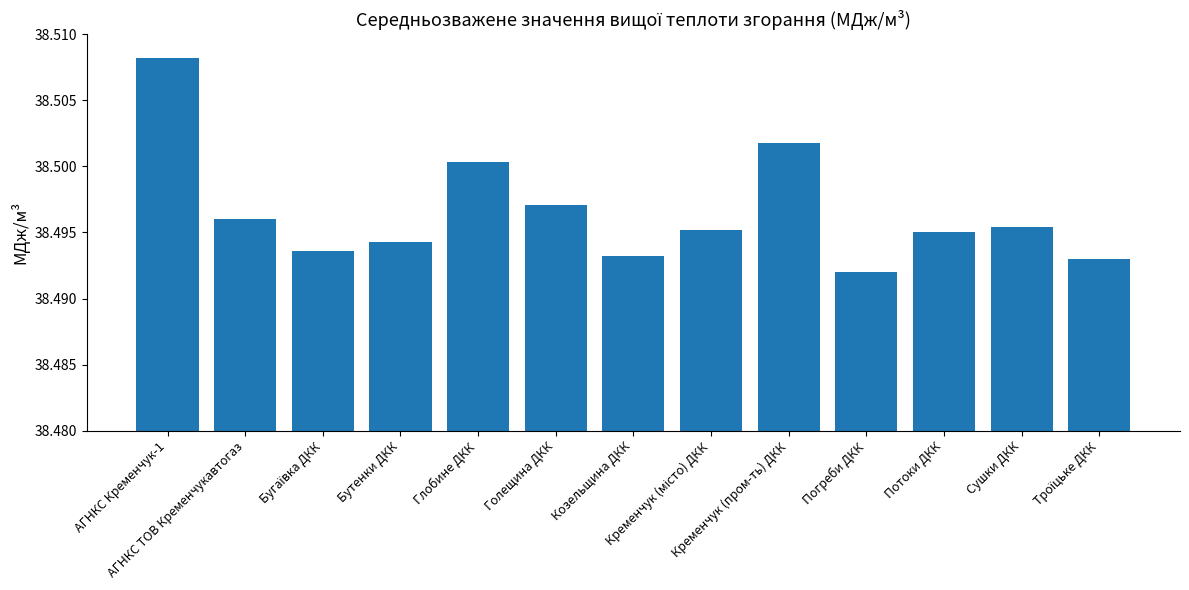

Count the values in the range 38 to 39.

13